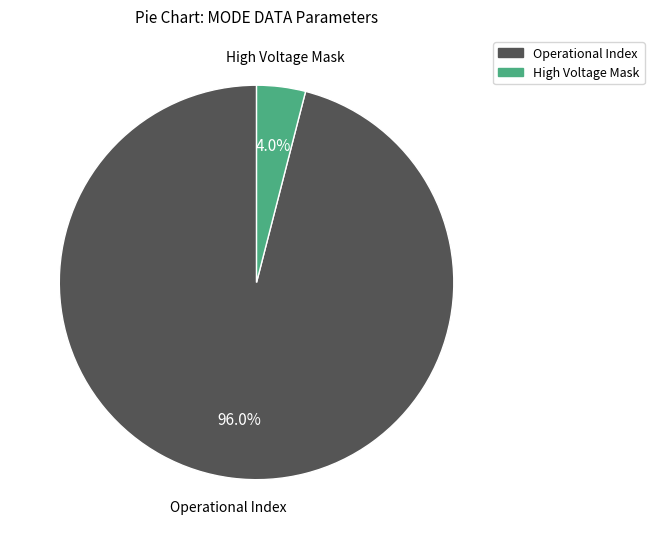

Is there any slice that represents more than half of the pie?

Yes